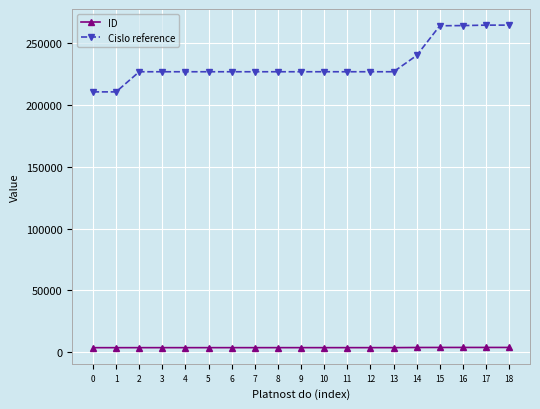

How many series are shown in this chart?

2